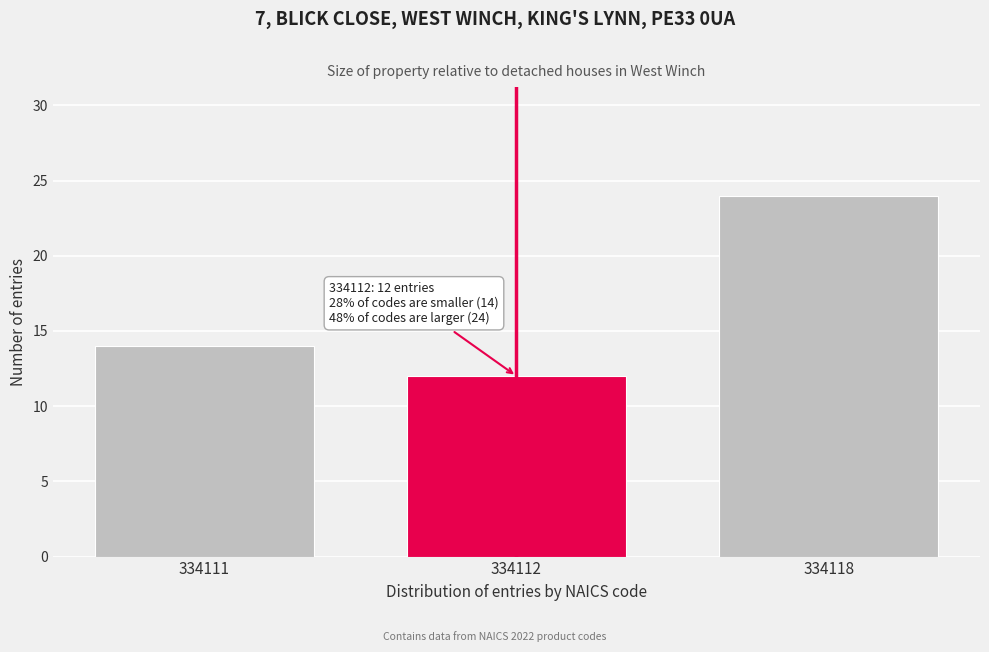

Reading left to right, what are all the values shown in this chart?

334111=14	334112=12	334118=24